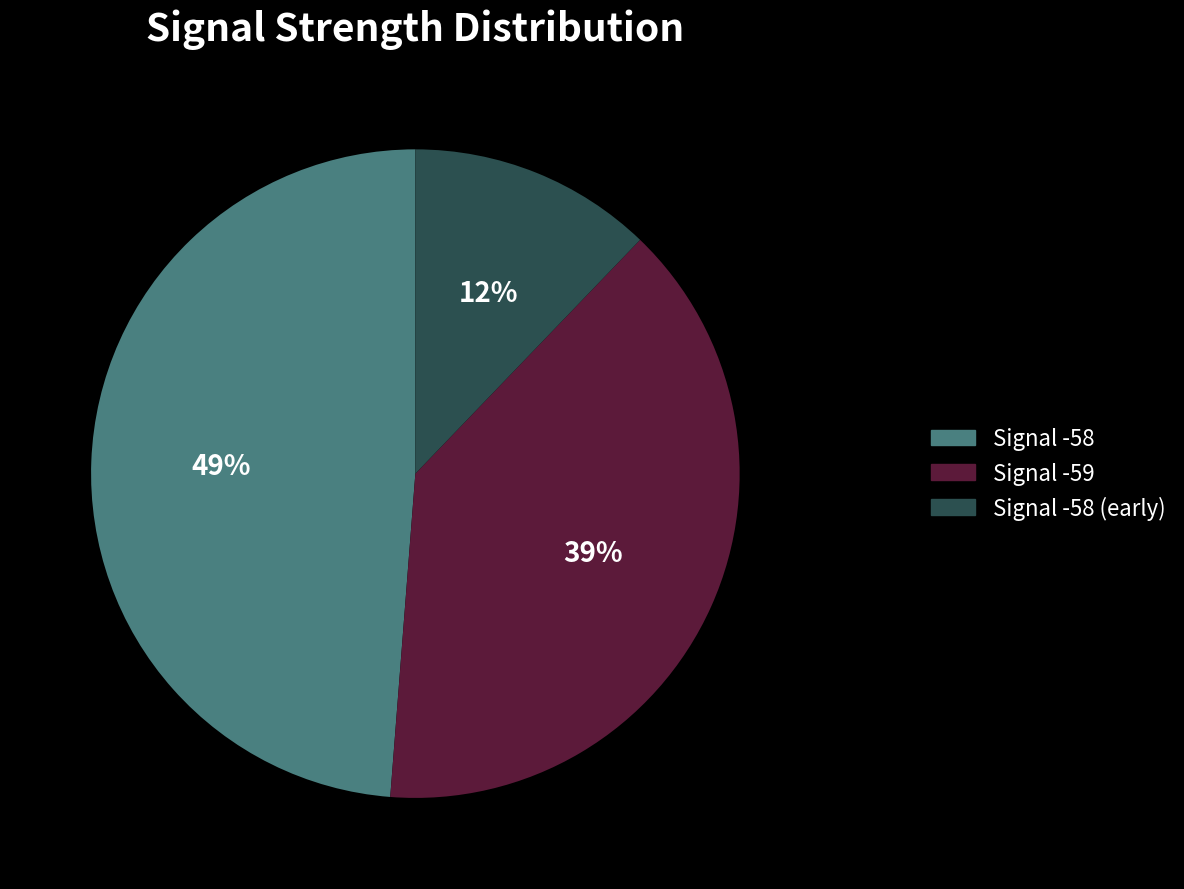

How many segments does this pie chart have?

3